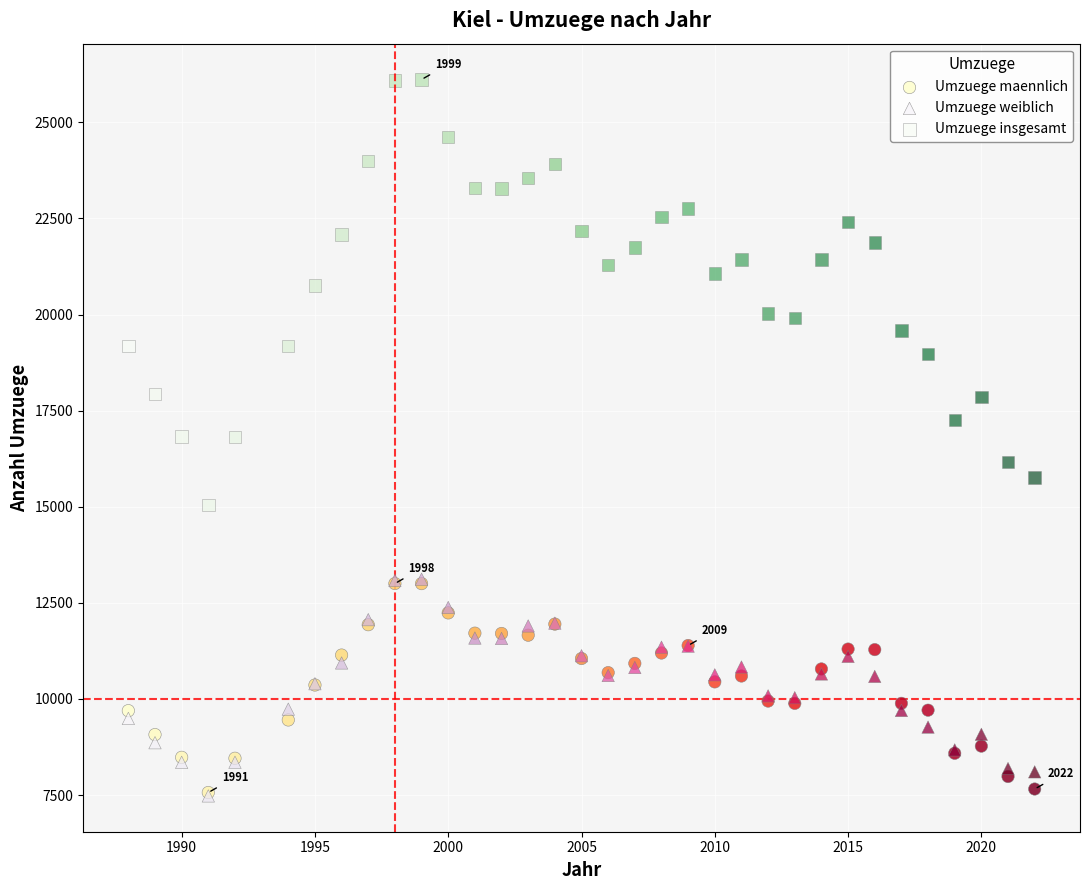

What are all the series names shown in the legend?

Umzuege maennlich, Umzuege weiblich, Umzuege insgesamt